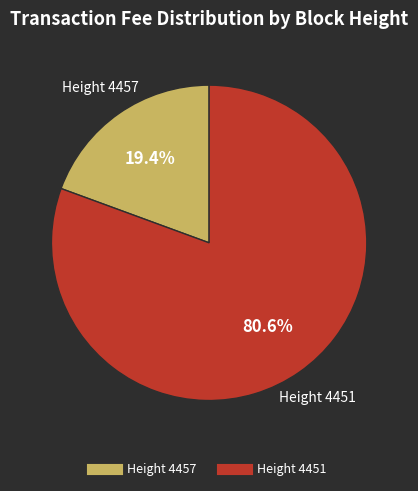

Is there any slice that represents more than half of the pie?

Yes